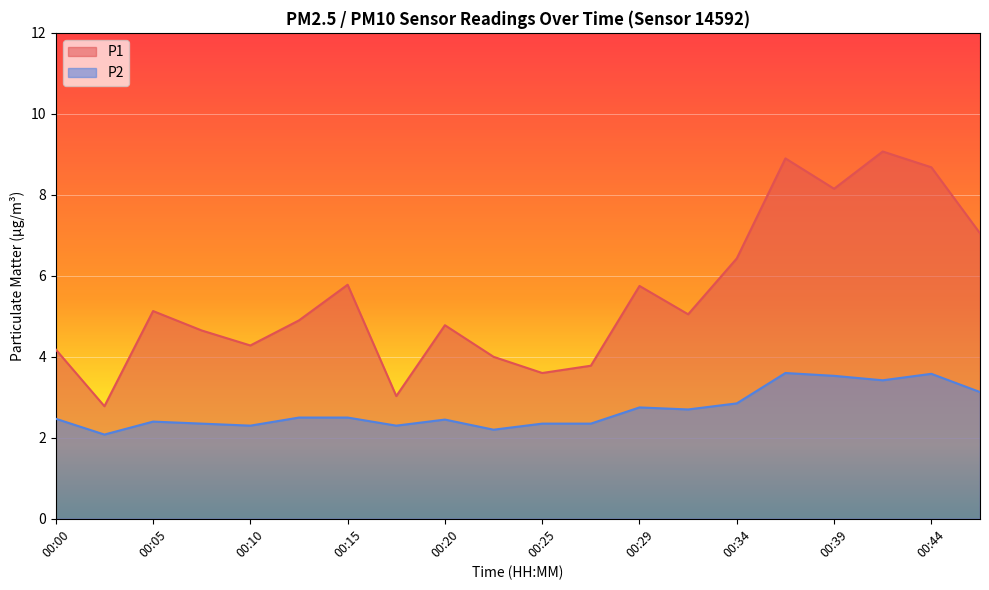

Which series has the widest spread of values?

P1